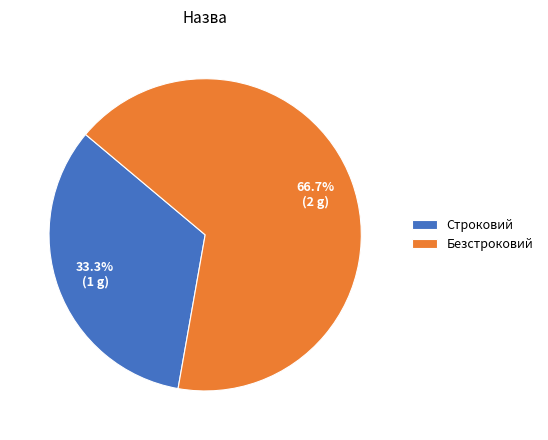

Which category has the biggest portion of the pie?

Безстроковий